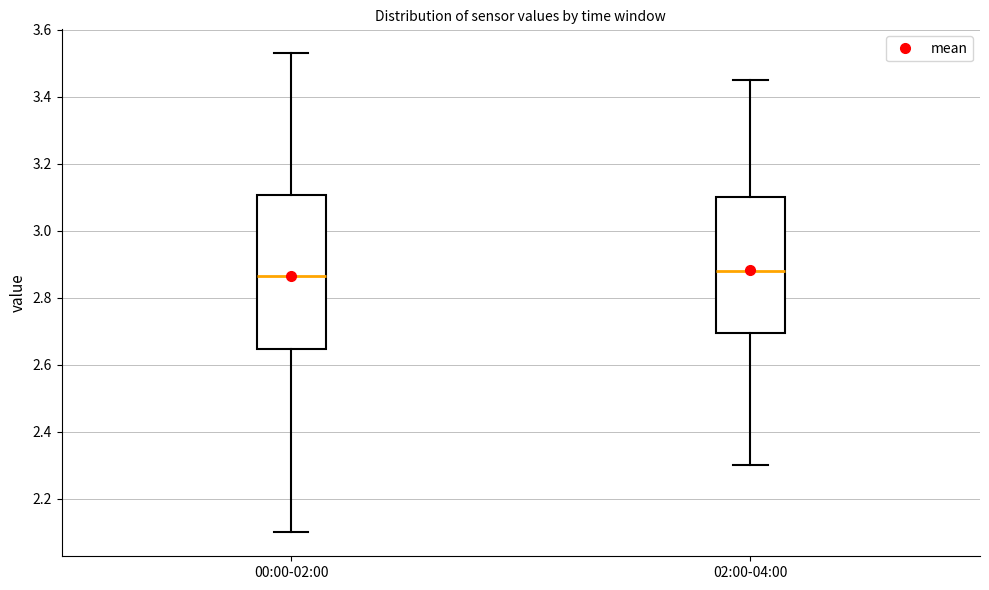

Reading left to right, transcribe this box plot: for each box, give where its median line is, the range the box spans, and where its two whiskers end, as read against the y-axis. The values are not printed on the chart, so give them approximately, as read against the axis.

00:00-02:00: median 2.86, box 2.64 to 3.10, whiskers 2.10 to 3.54
02:00-04:00: median 2.88, box 2.70 to 3.10, whiskers 2.30 to 3.46